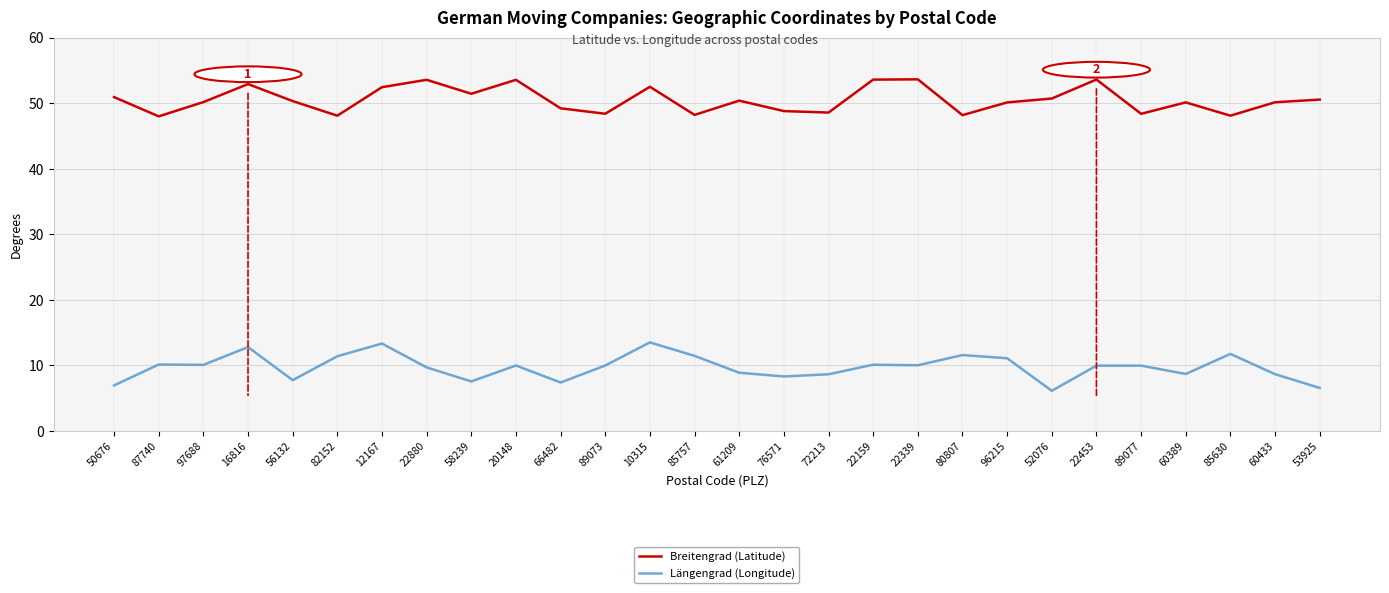

What is the spread (max minus min) of values at 58239?

43.9